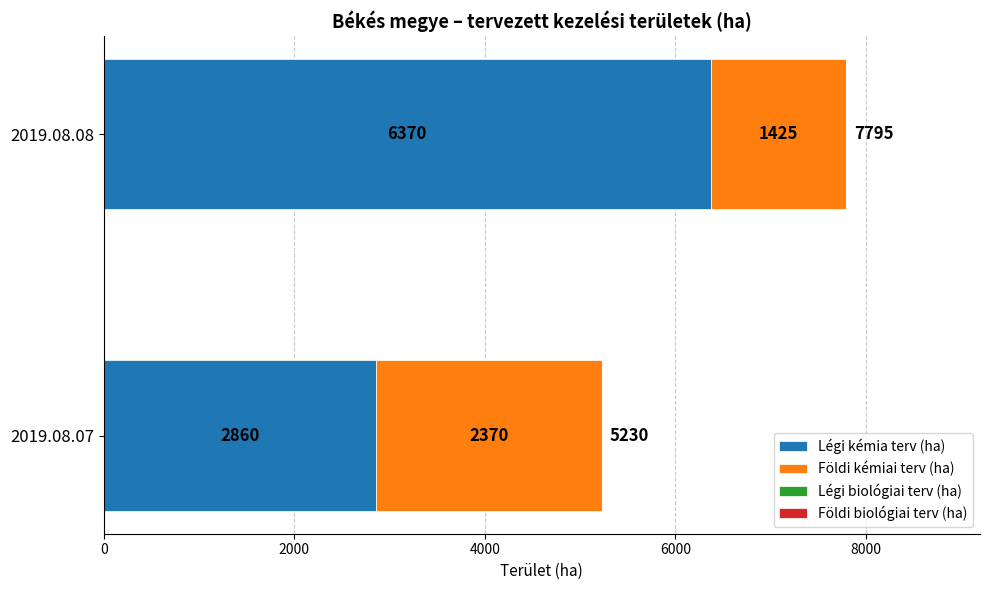

What is the average value of the Légi kémia terv (ha) series?

4615